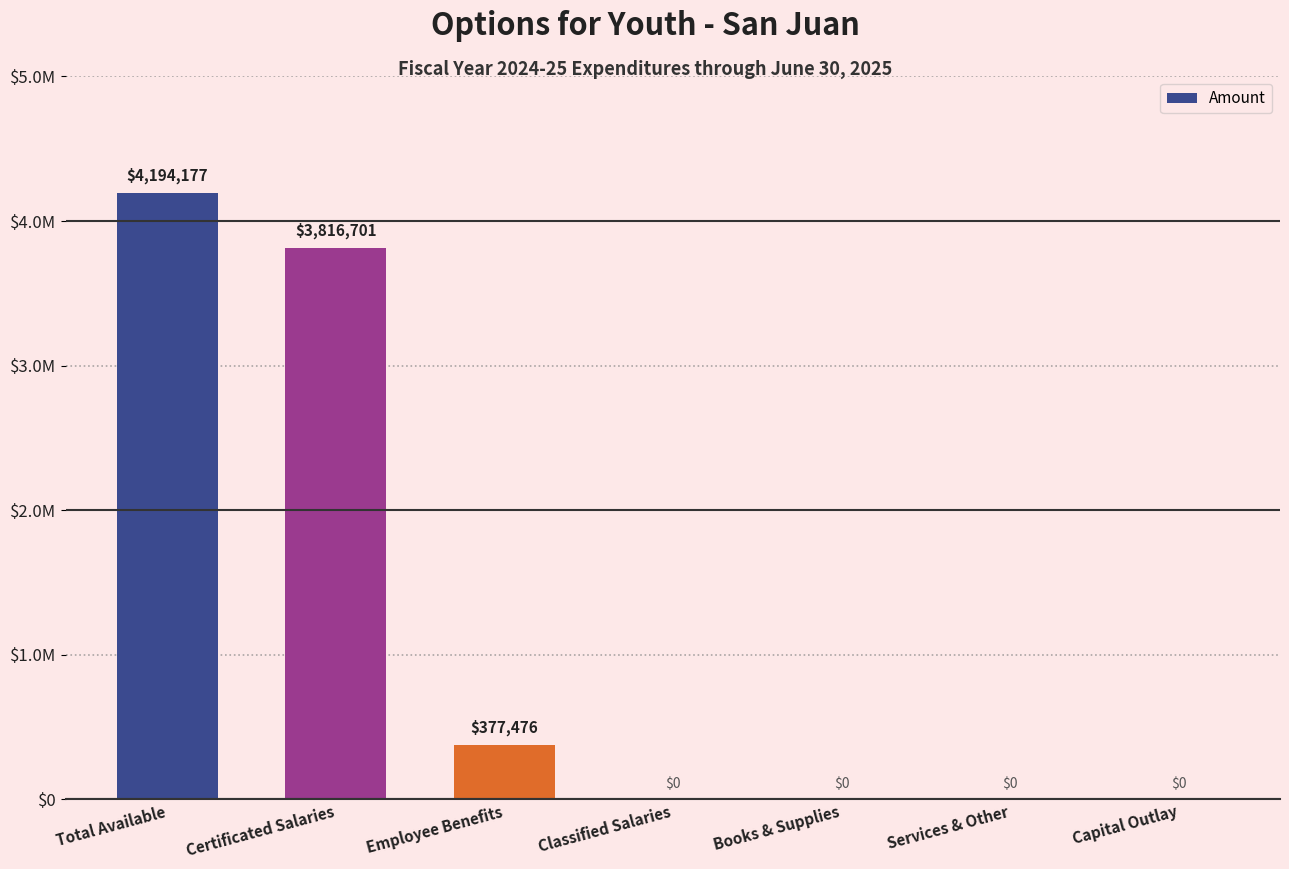

Reading left to right, what are all the values shown in this chart?

4194177	3816701	377476	0	0	0	0